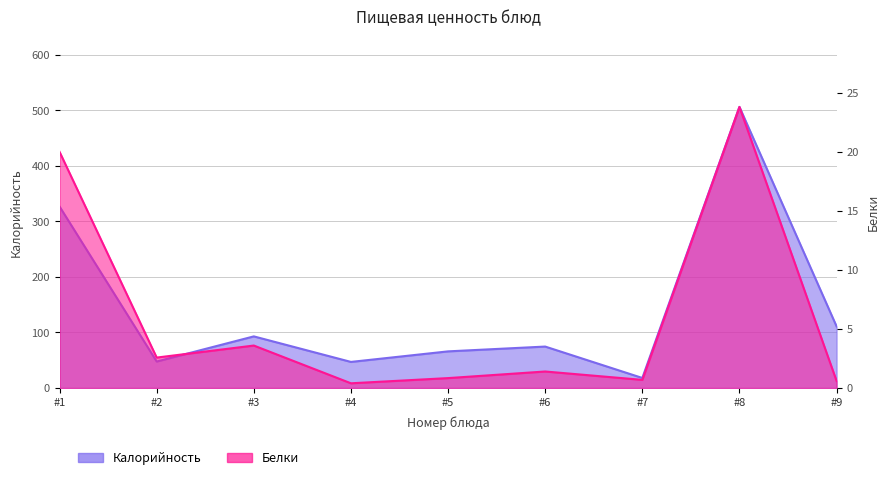

What is the average value of the Белки series?

6.0